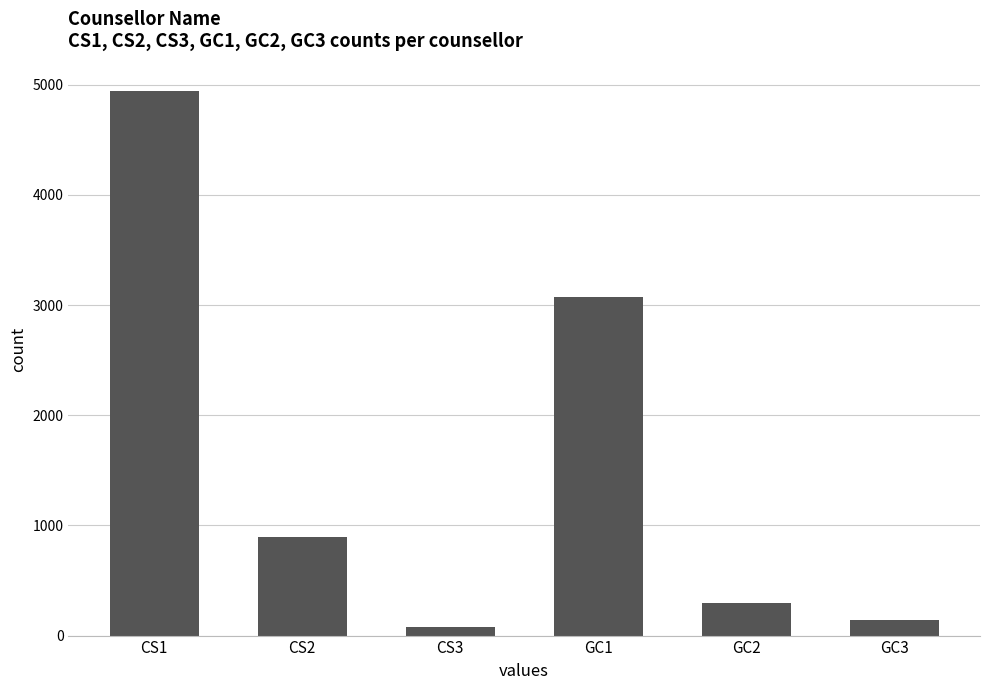

What is the sum of all values?

9429